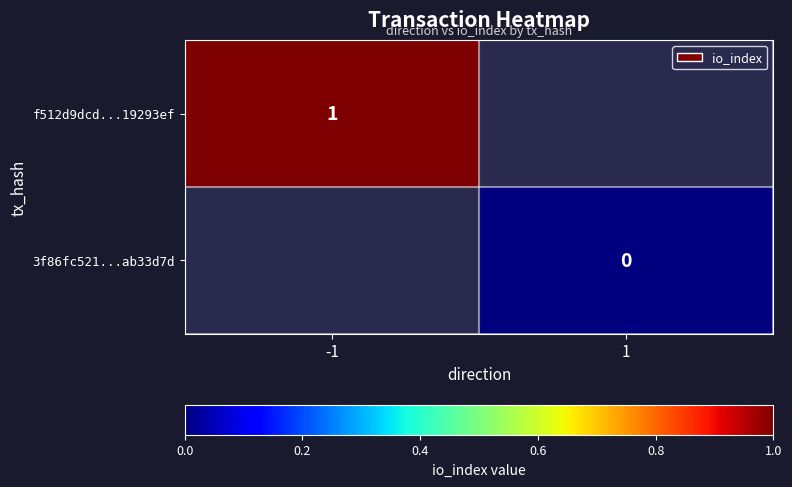

True or false: f512d9dcd...19293ef has a value of 1 at -1.

True